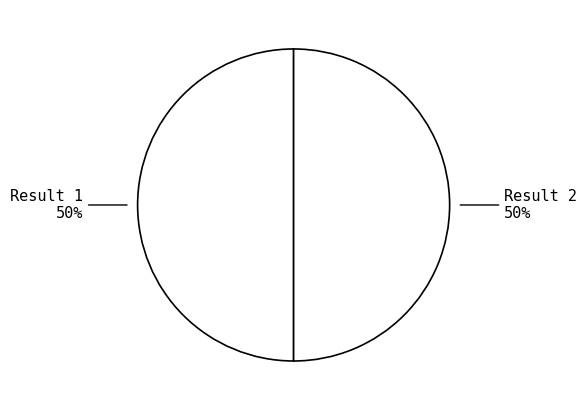

To the nearest percent, what portion does Result 2 represent?

50%